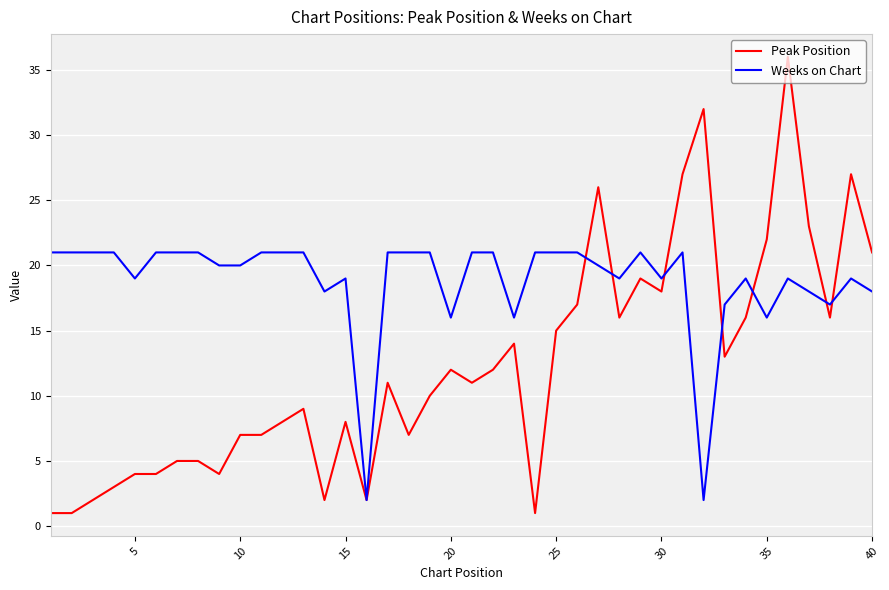

Which series has the largest total across all categories?

Weeks on Chart